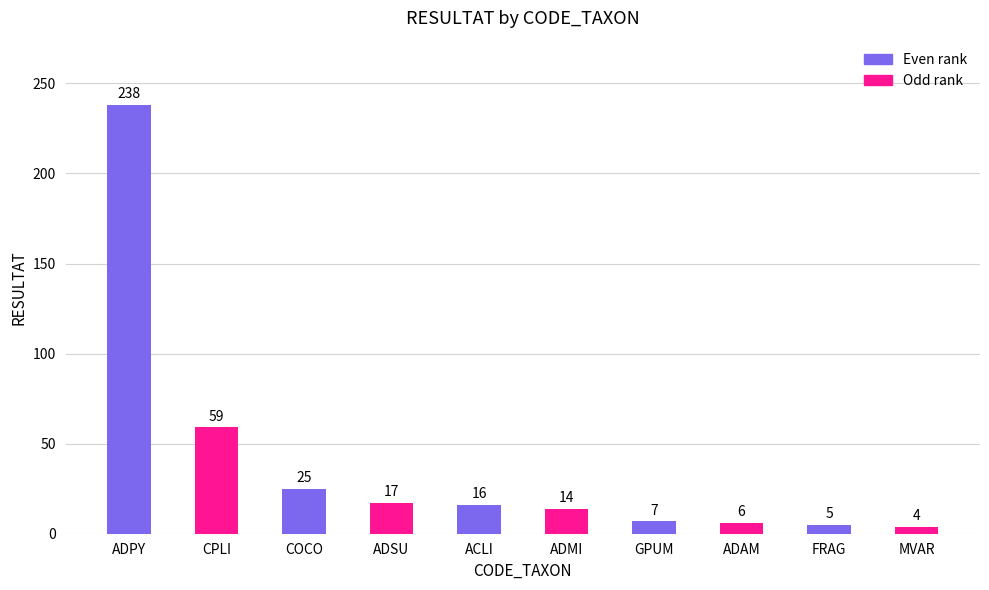

List the labels in order of value, largest first.

ADPY, CPLI, COCO, ADSU, ACLI, ADMI, GPUM, ADAM, FRAG, MVAR